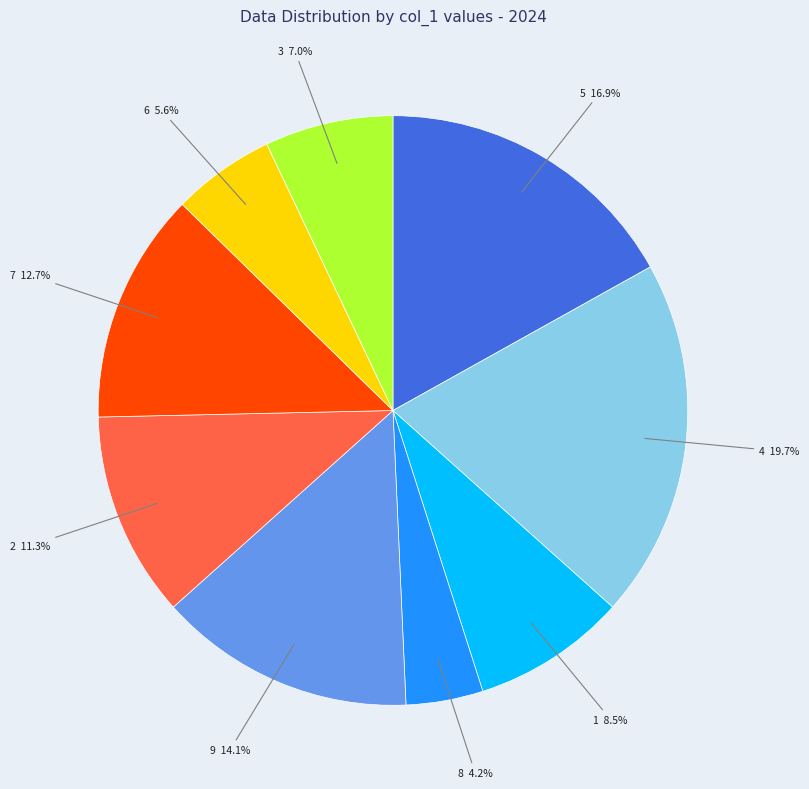

Count the number of slices in the pie.

9